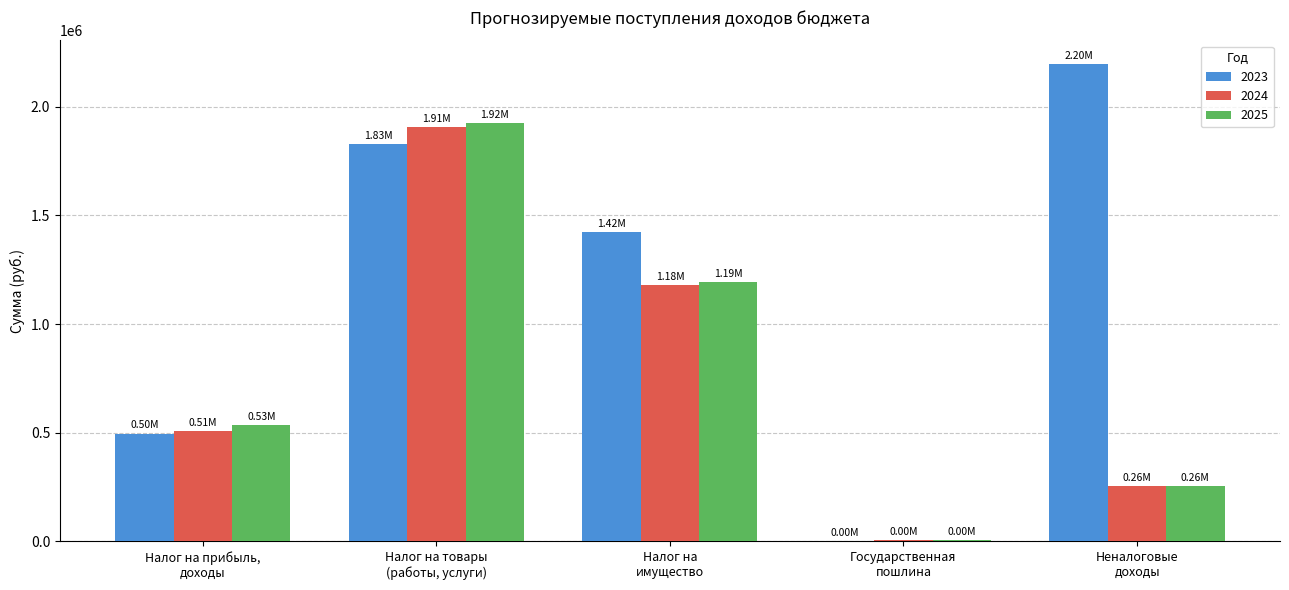

What is the sum of all 2024 values?

3852200.0